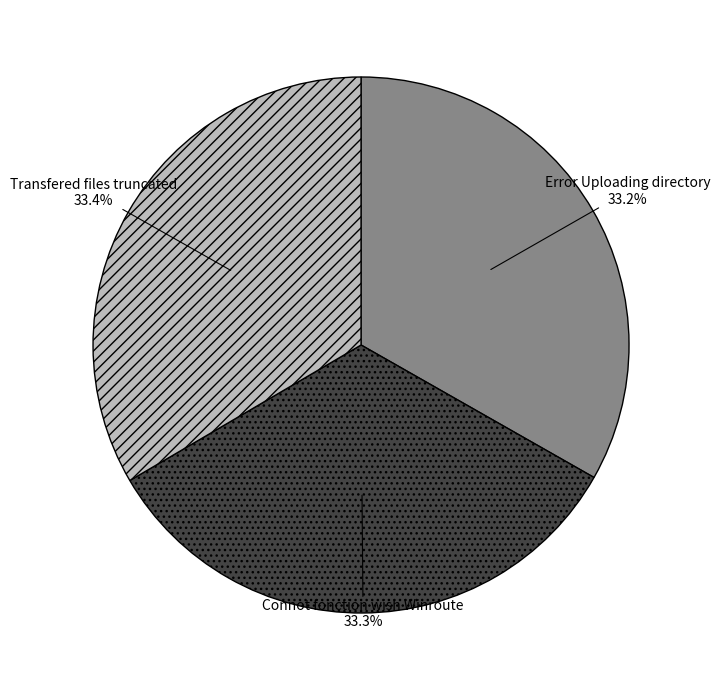

Does any single category account for the majority?

No